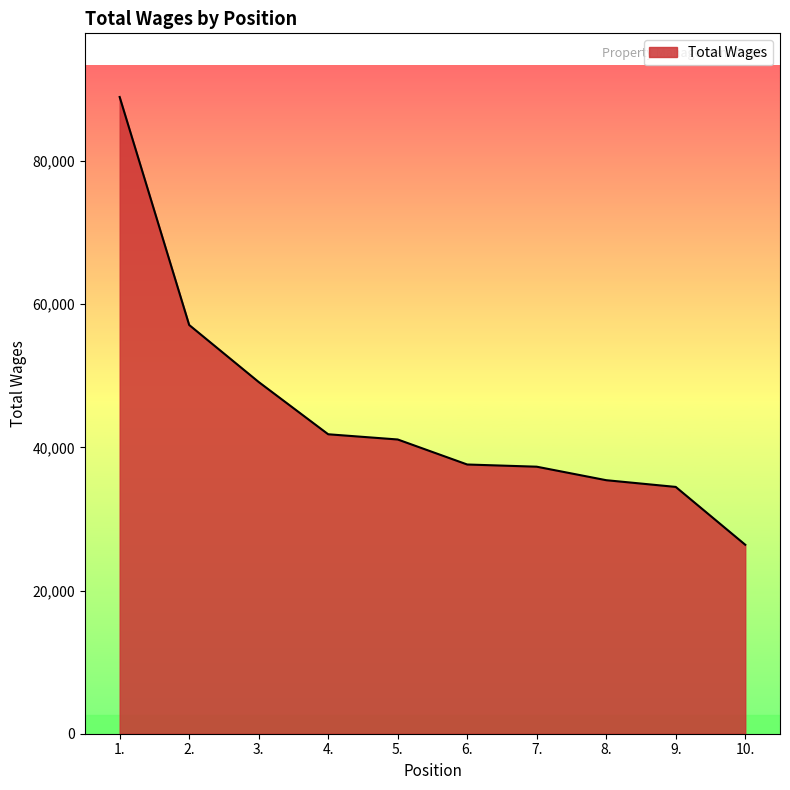

True or false: the data shows 34469 at 9..

True